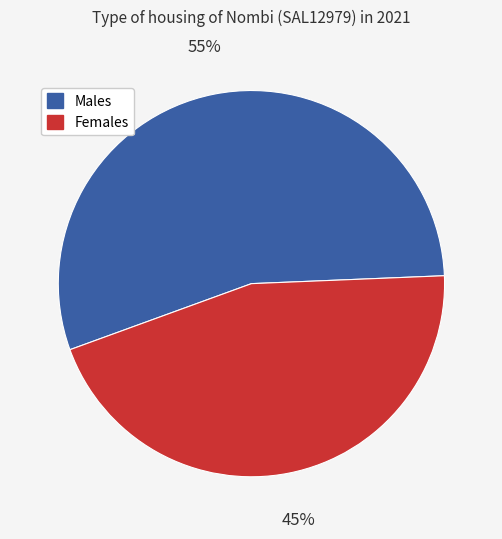

How many segments does this pie chart have?

2